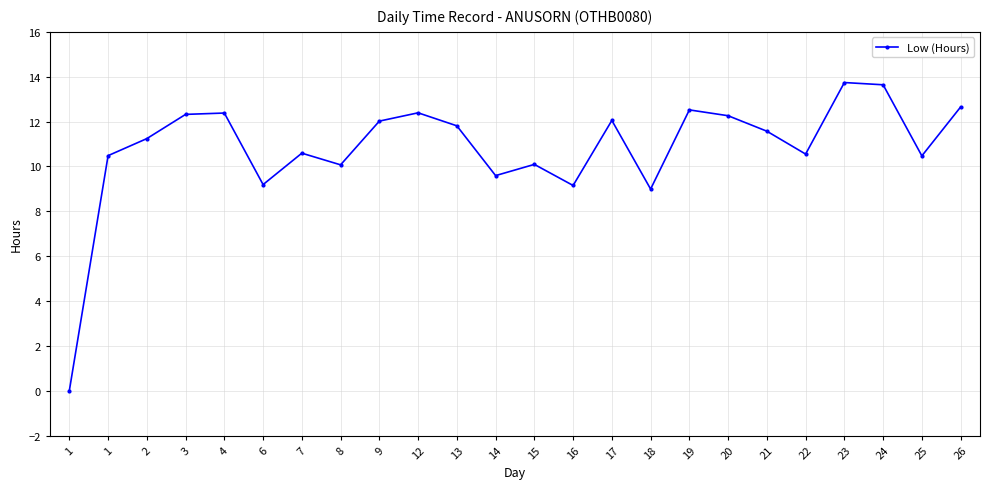

True or false: the data shows 12.3 at 20.

True